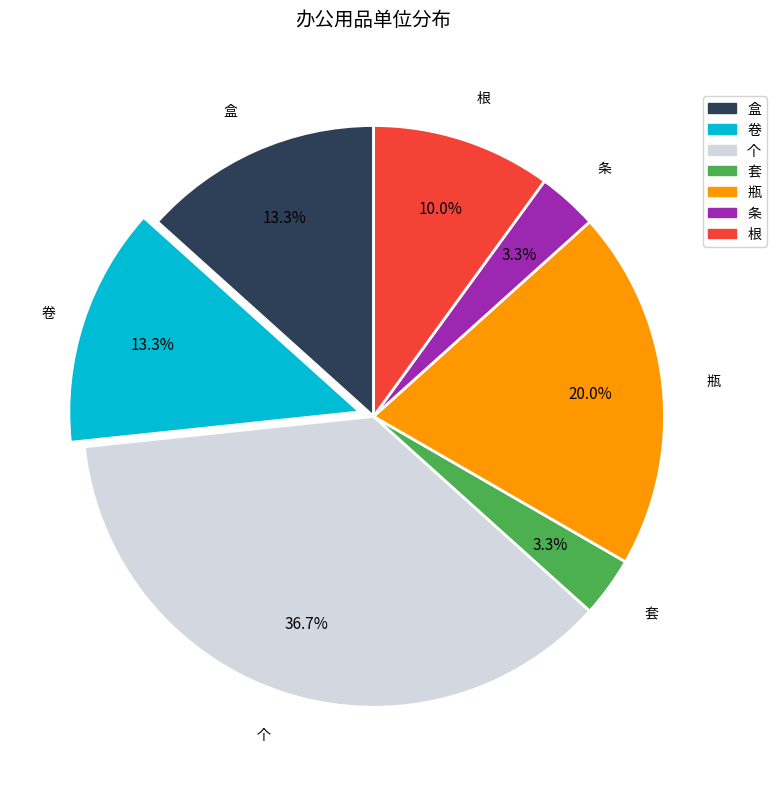

To the nearest percent, what is the combined percentage of 瓶 and 根?

30%